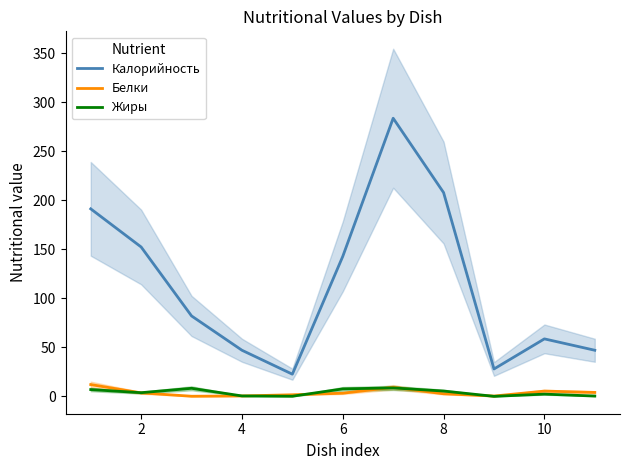

How many values in Жиры are above zero?

10